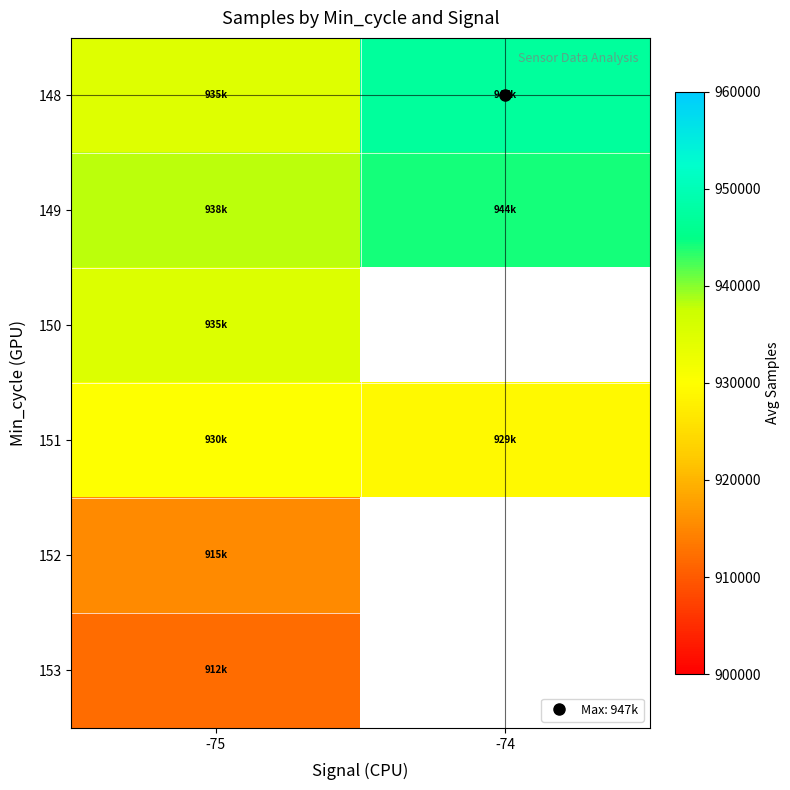

What is the minimum value for 153?

912120.0